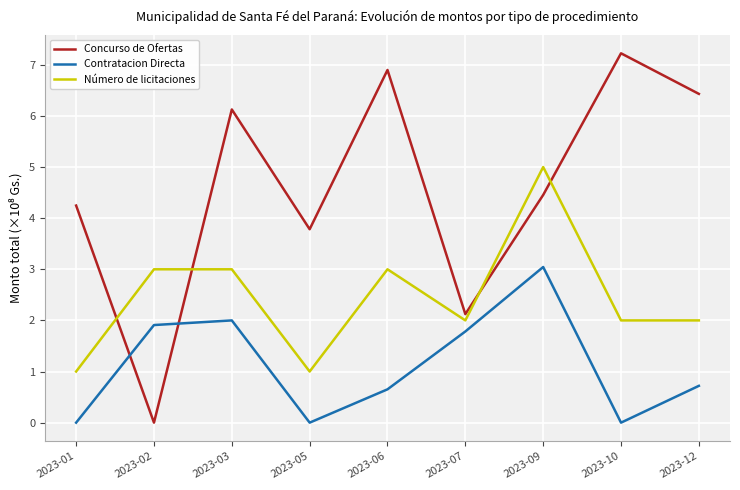

At which label does Concurso de Ofertas reach its minimum?

2023-02